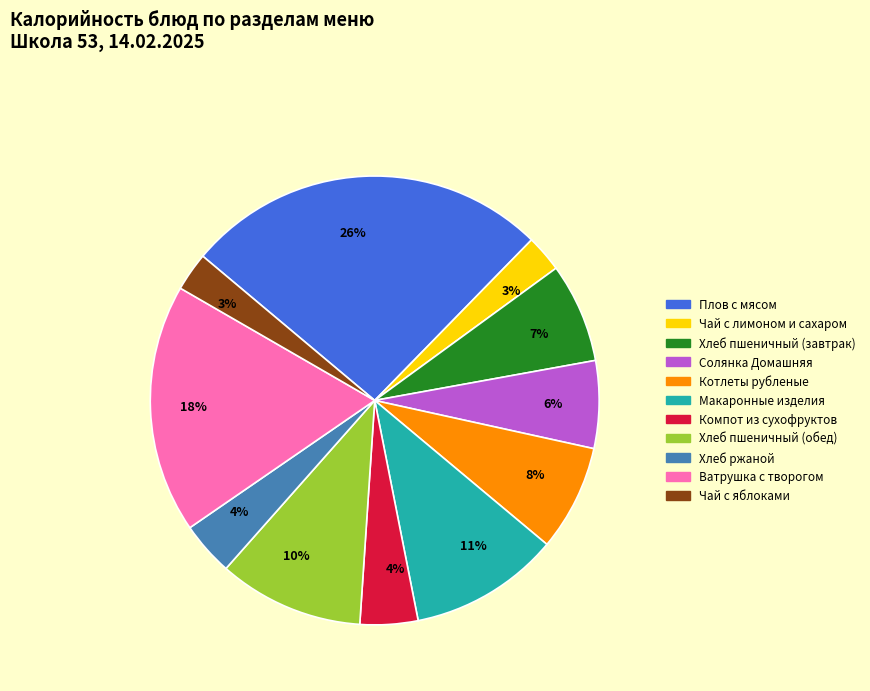

To the nearest percent, what is the average slice percentage?

9%